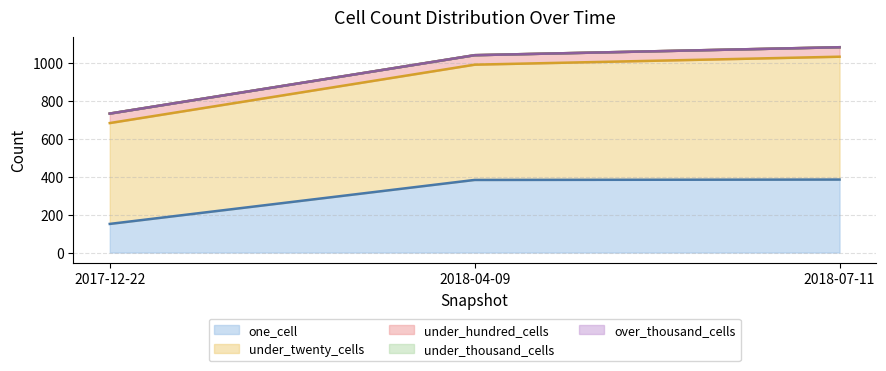

Does the chart have visible grid lines?

Yes